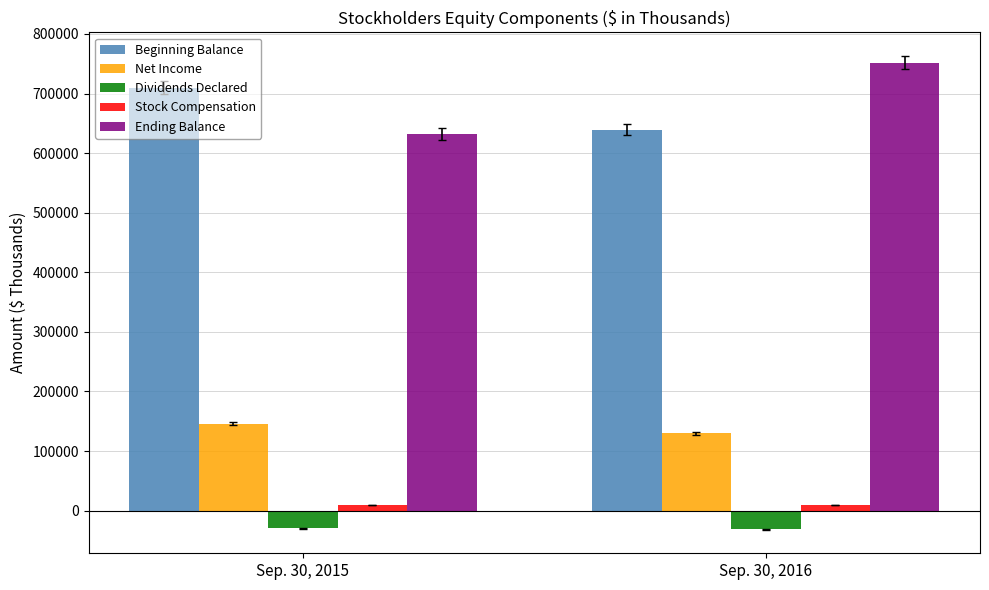

How many categories are shown in the chart?

2